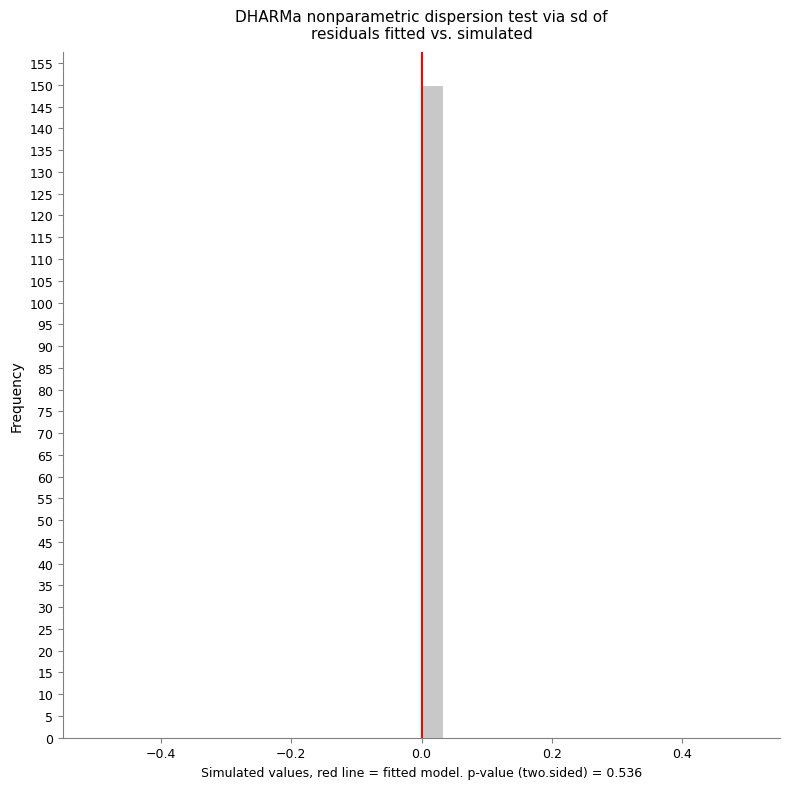

Read against the x-axis, roughly where is the centre of the tallest bar?

0.02